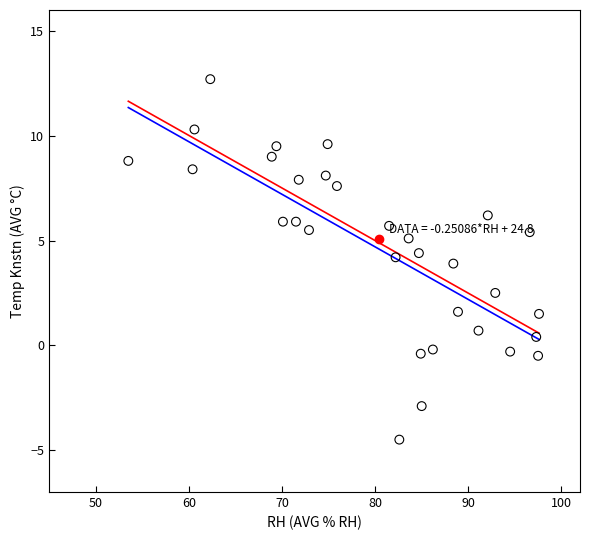

What is the range of X values (max minus min)?

44.1